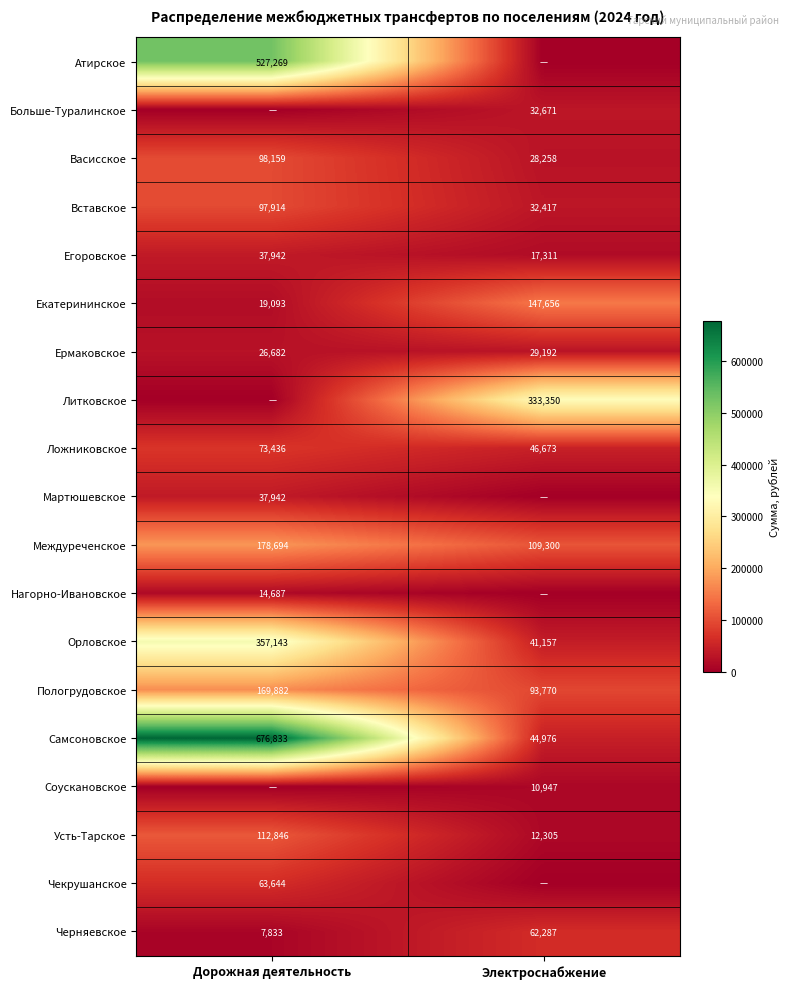

What is the difference between the Междуреченское values at Электроснабжение and Дорожная деятельность?

69394